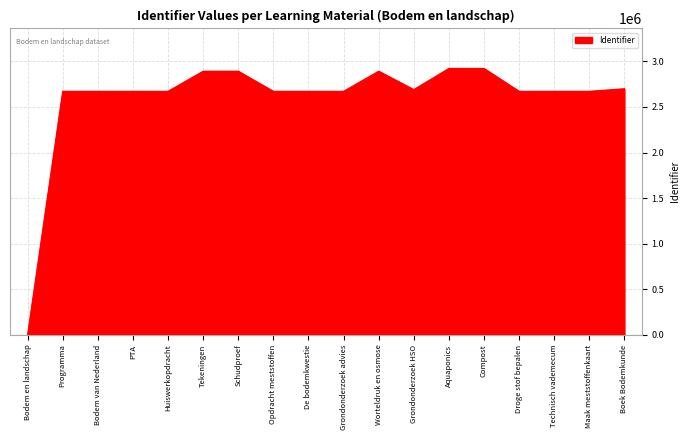

Which has a higher value, Programma or Aquaponics?

Aquaponics